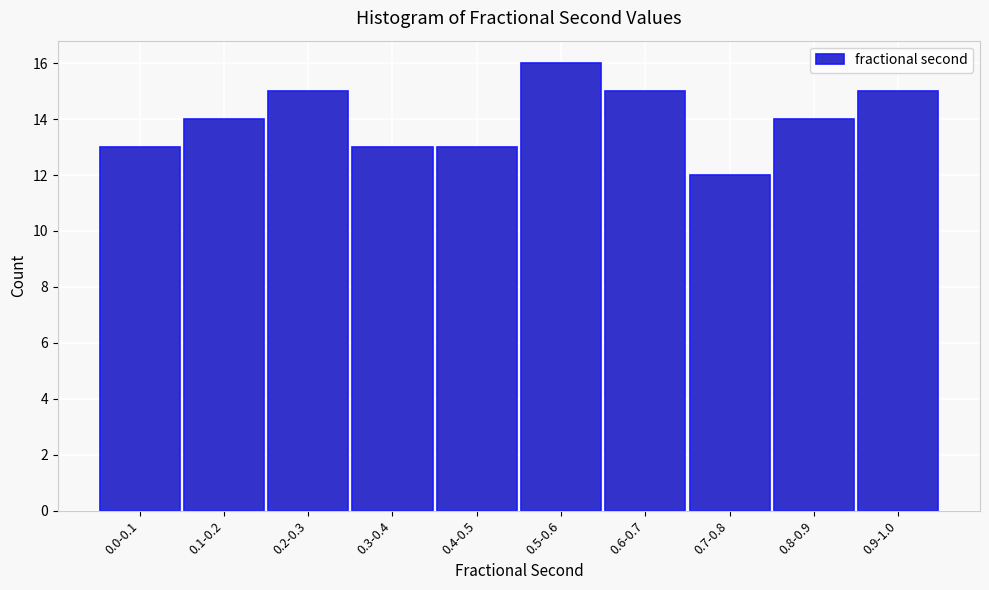

Reading left to right, extract all data points from this chart.

13	14	15	13	13	16	15	12	14	15